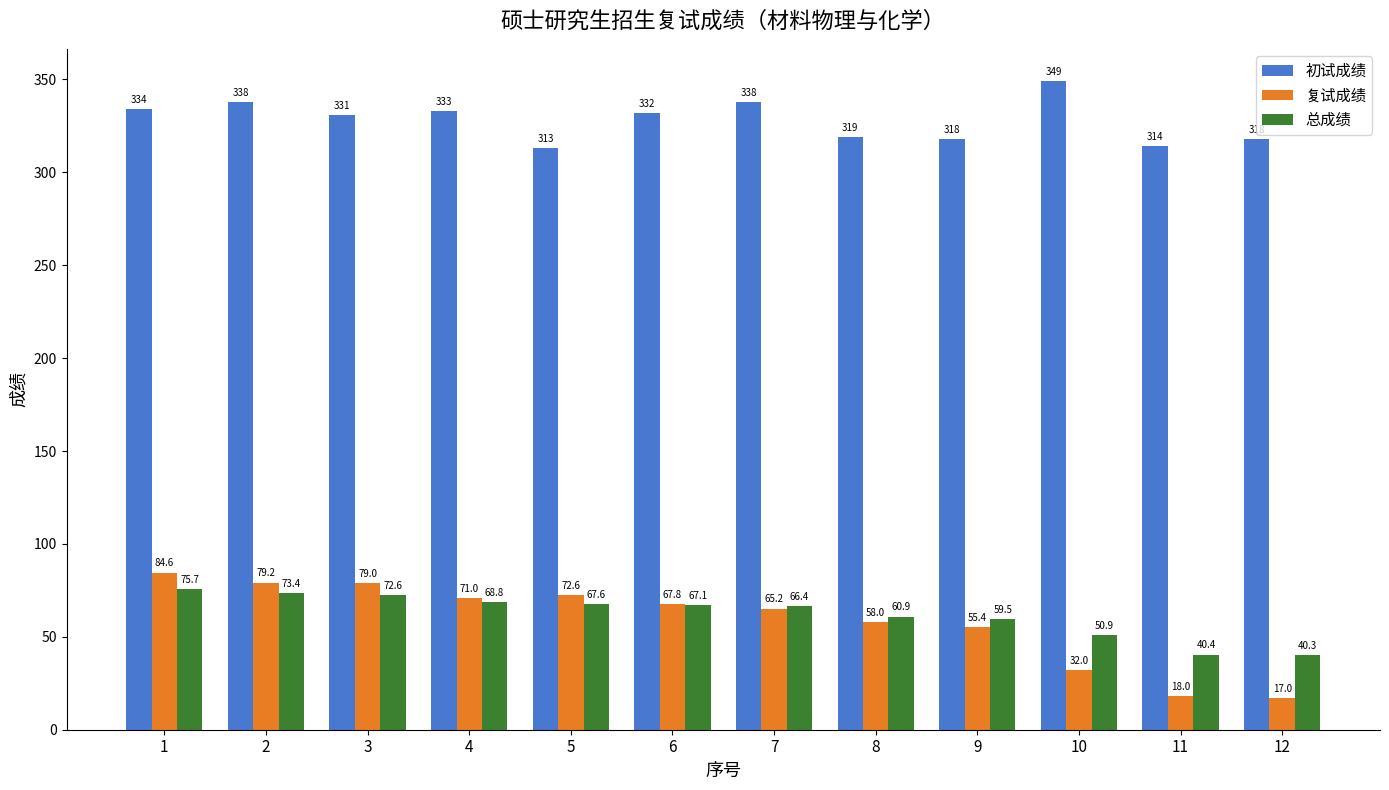

What is the sum of the 复试成绩 values at 4 and 2?

150.2